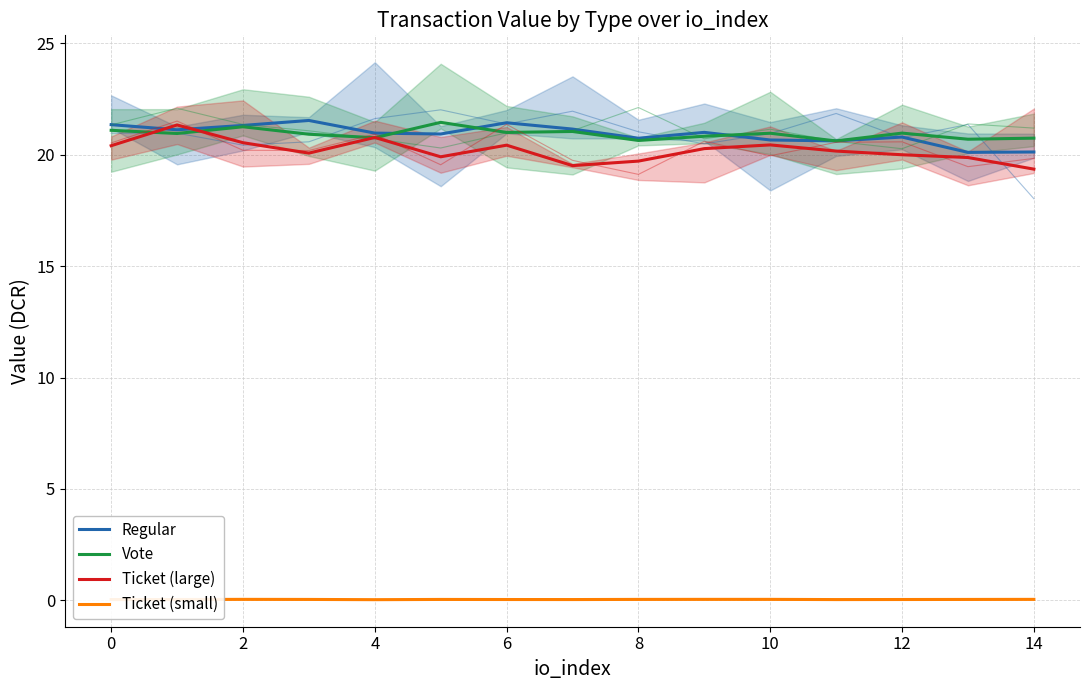

True or false: Ticket (small) and Regular cross at least once.

False